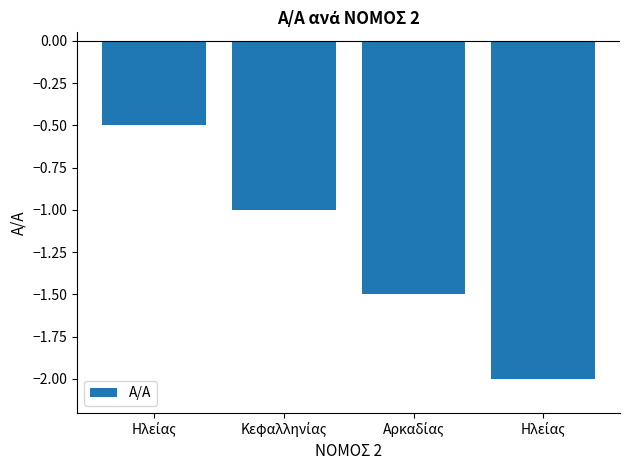

Count the number of values greater than -1.

1